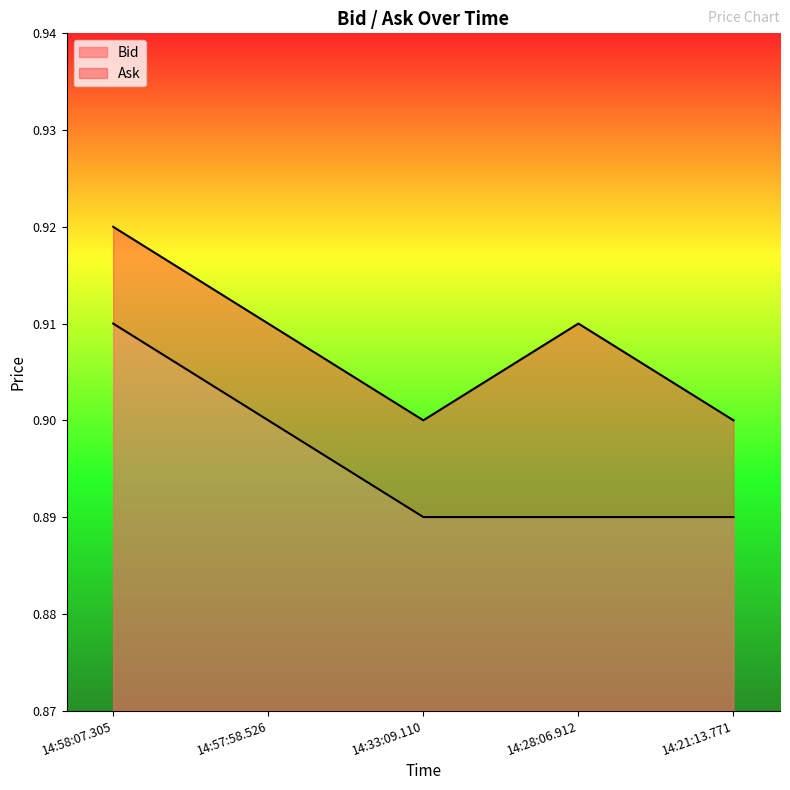

True or false: Bid and Ask cross at least once.

False